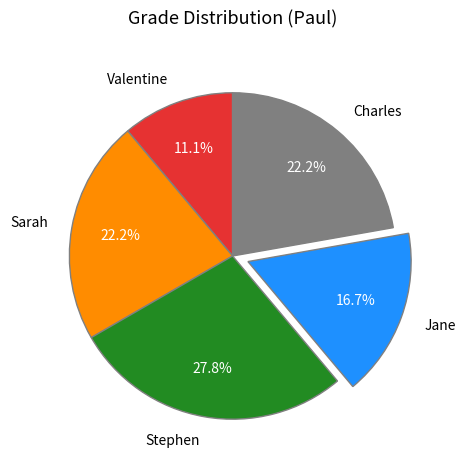

Count the number of slices in the pie.

5